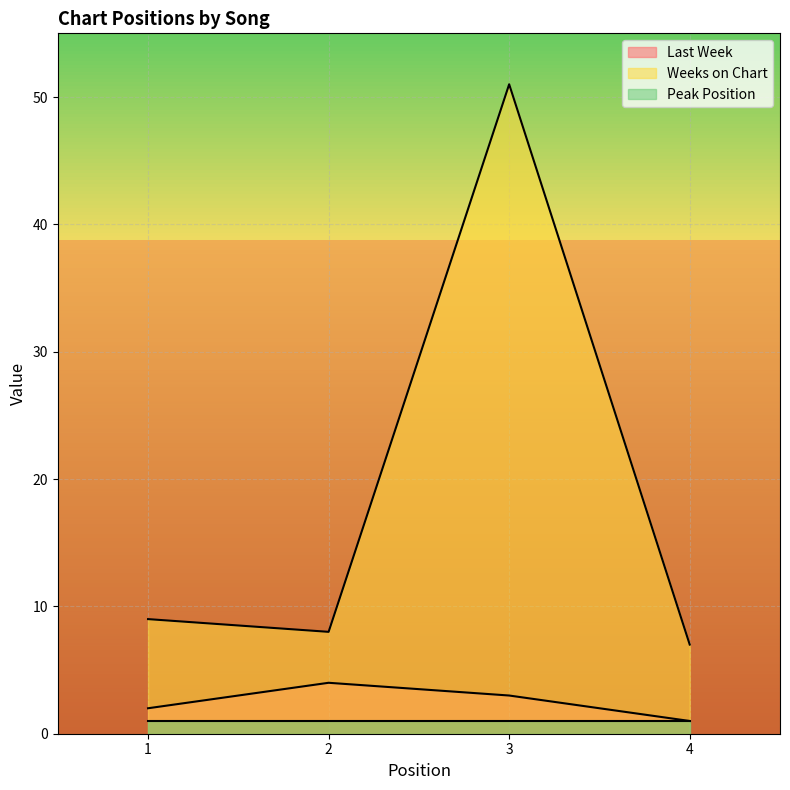

True or false: Last Week has more than 0 interior local peaks.

True